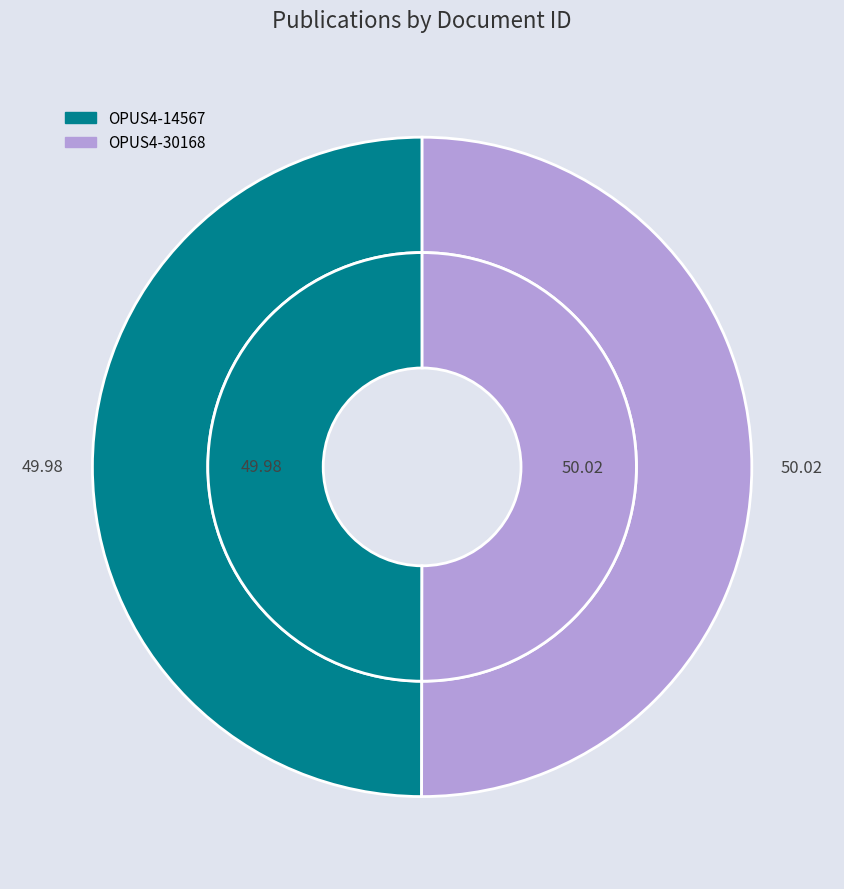

How many slices are in this pie chart?

2